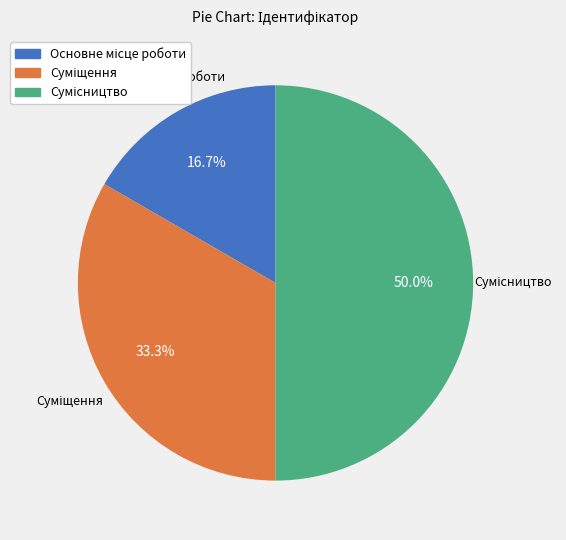

To the nearest percent, what is the difference between the largest and smallest slice percentages?

33%